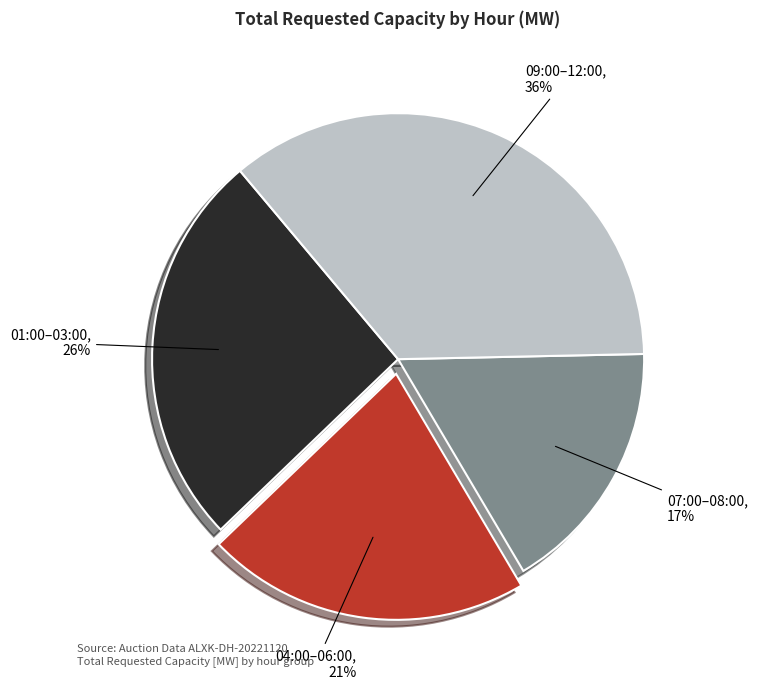

Which category has the smallest portion of the pie?

07:00–08:00